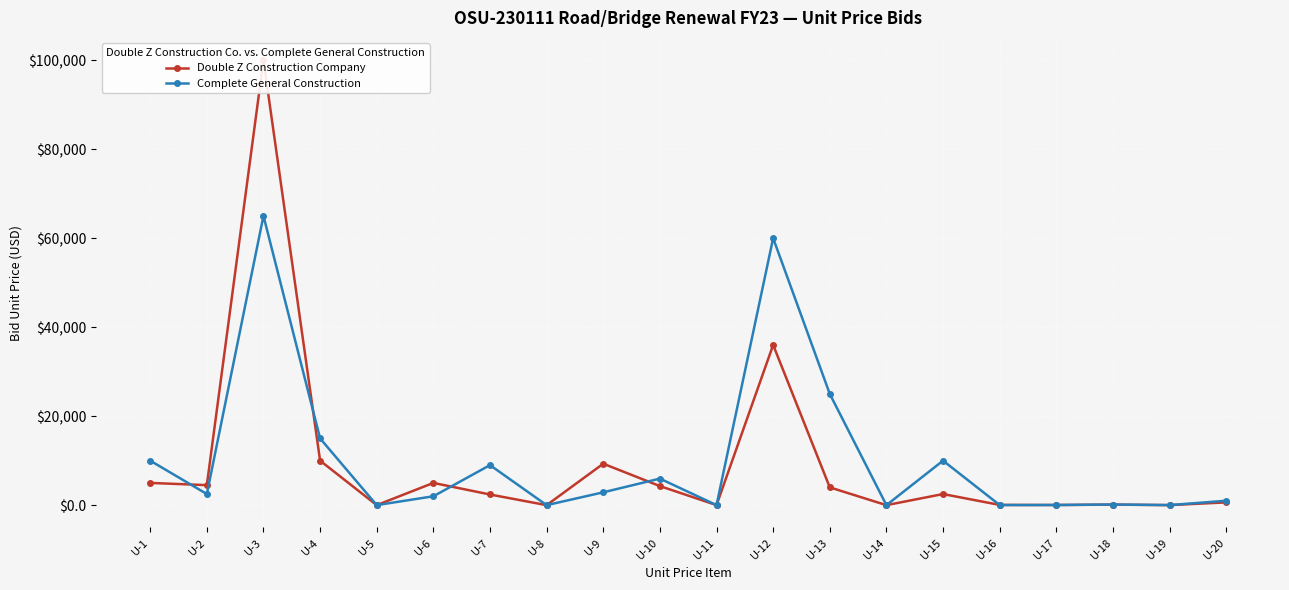

Reading left to right, transcribe all the data shown in this chart.

Double Z Construction Company: U-1=5000.0	U-2=4500.0	U-3=100000.0	U-4=10000.0	U-5=9.0	U-6=5000.0	U-7=2400.0	U-8=1.7	U-9=9315.0	U-10=4290.0	U-11=13.5	U-12=36000.0	U-13=4000.0	U-14=3.0	U-15=2500.0	U-16=55.0	U-17=38.0	U-18=120.0	U-19=16.0	U-20=625.0
Complete General Construction: U-1=10000.0	U-2=2505.0	U-3=65000.0	U-4=15000.0	U-5=10.0	U-6=2000.0	U-7=9000.0	U-8=5.0	U-9=2888.8	U-10=5970.2	U-11=10.8	U-12=60000.0	U-13=25000.0	U-14=8.0	U-15=10000.0	U-16=30.0	U-17=36.0	U-18=150.0	U-19=16.0	U-20=1000.0